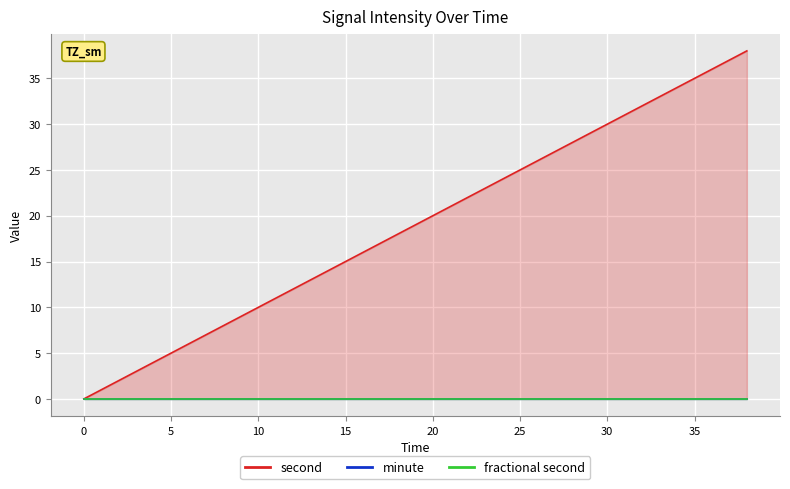

Does the chart display data point markers on the line(s)?

No